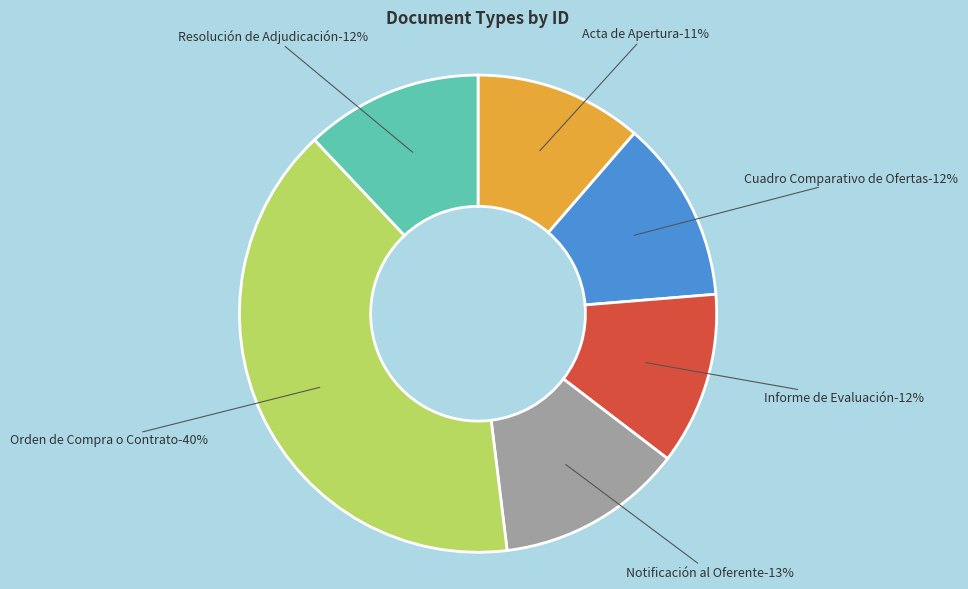

Between Acta de Apertura and Informe de Evaluación, which is larger?

Informe de Evaluación